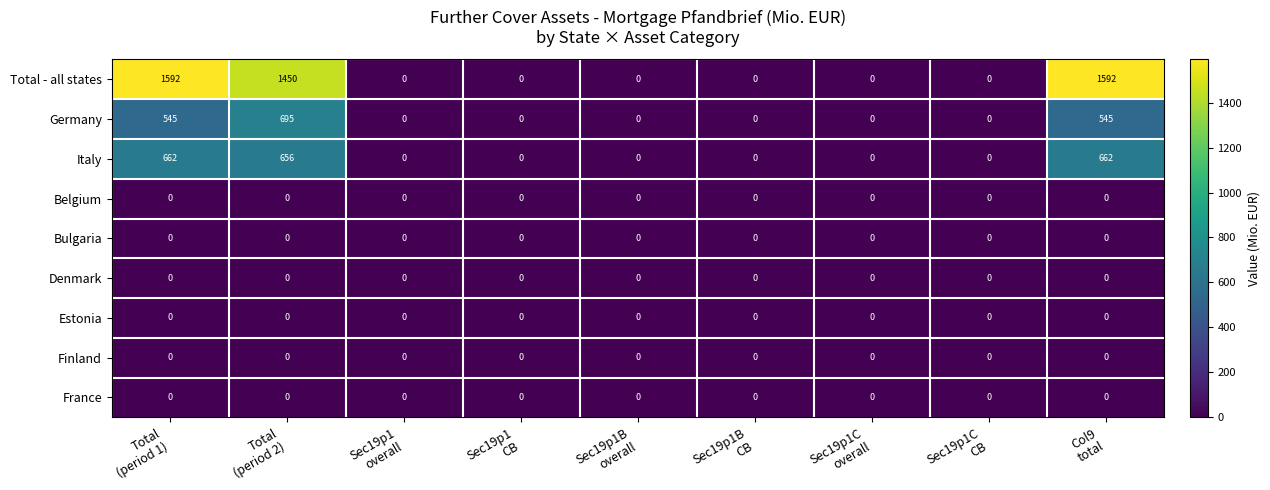

Which series has the largest total across all categories?

Total - all states